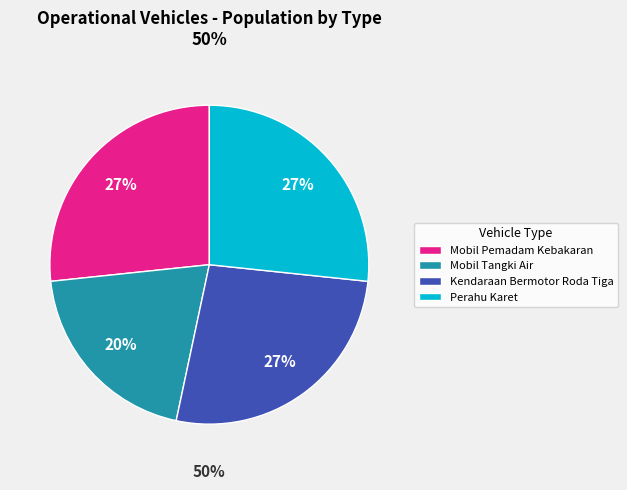

True or false: Perahu Karet accounts for 27% of the total.

True